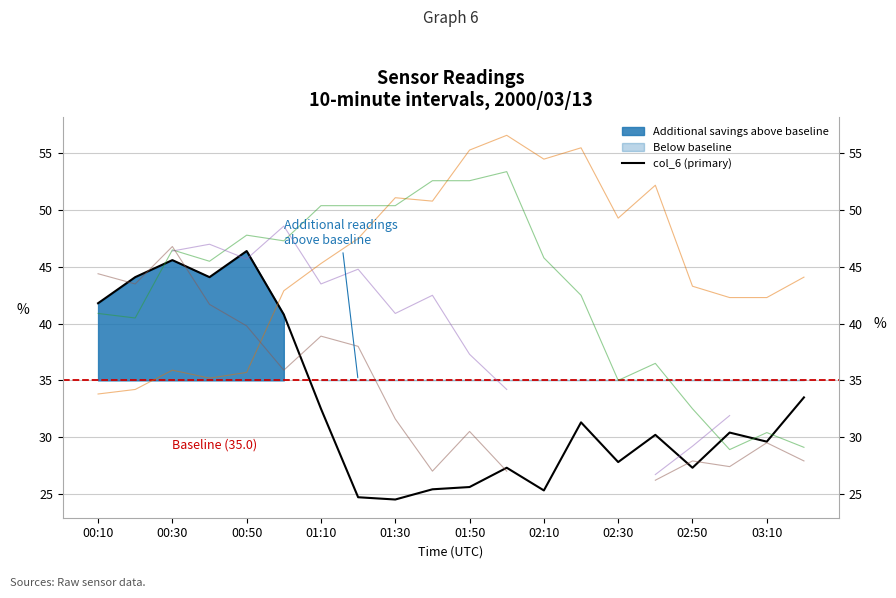

Count the number of data series in this chart.

3